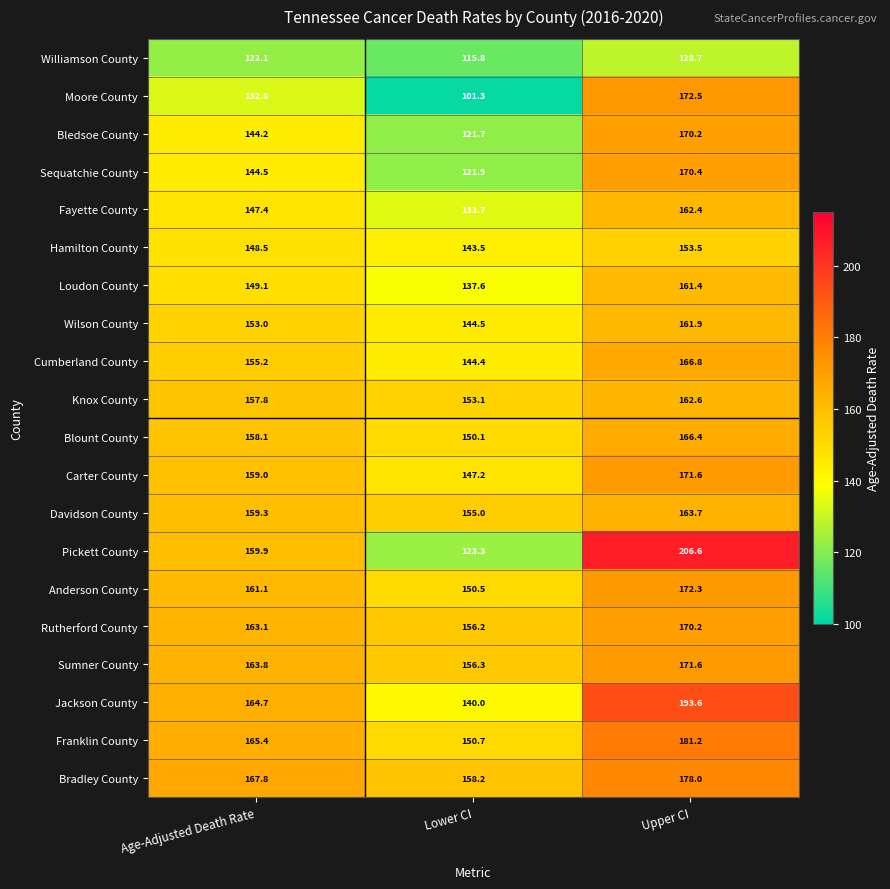

Which series has the largest total across all categories?

Bradley County